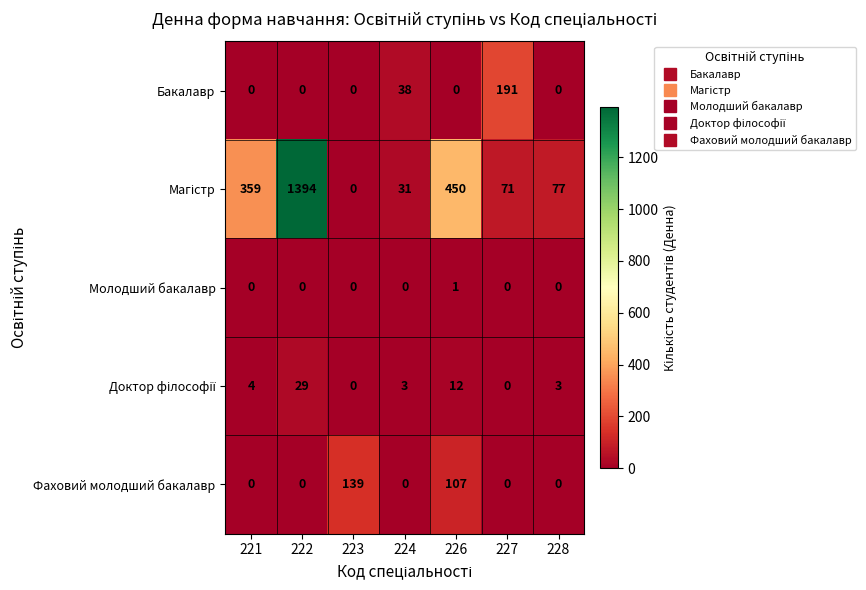

Count the Молодший бакалавр values in the range 0 to 1.

7